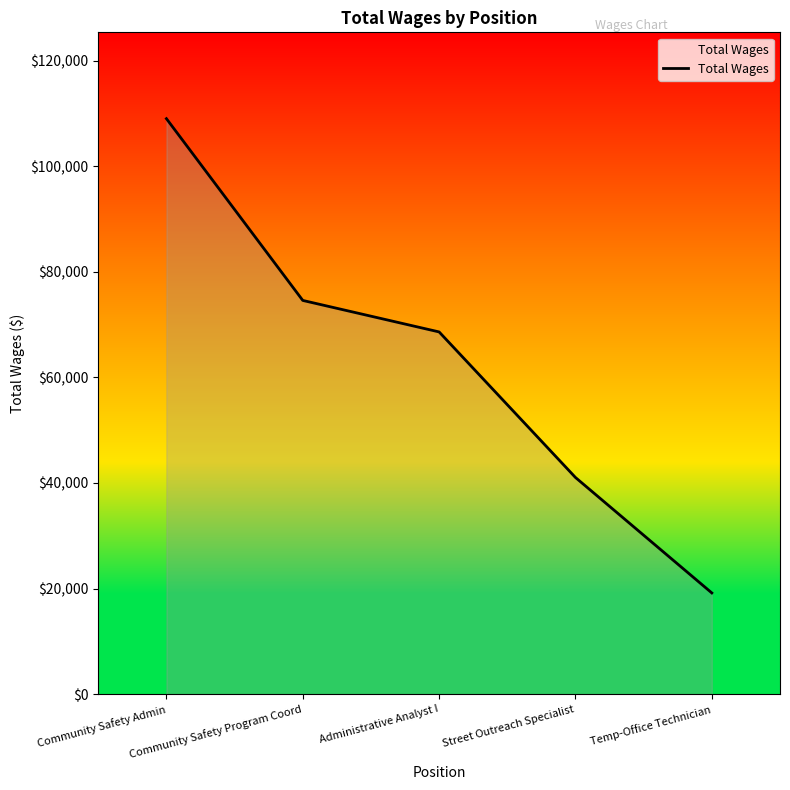

List the labels in order of value, smallest first.

Temp-Office Technician, Street Outreach Specialist, Administrative Analyst I, Community Safety Program Coord, Community Safety Admin